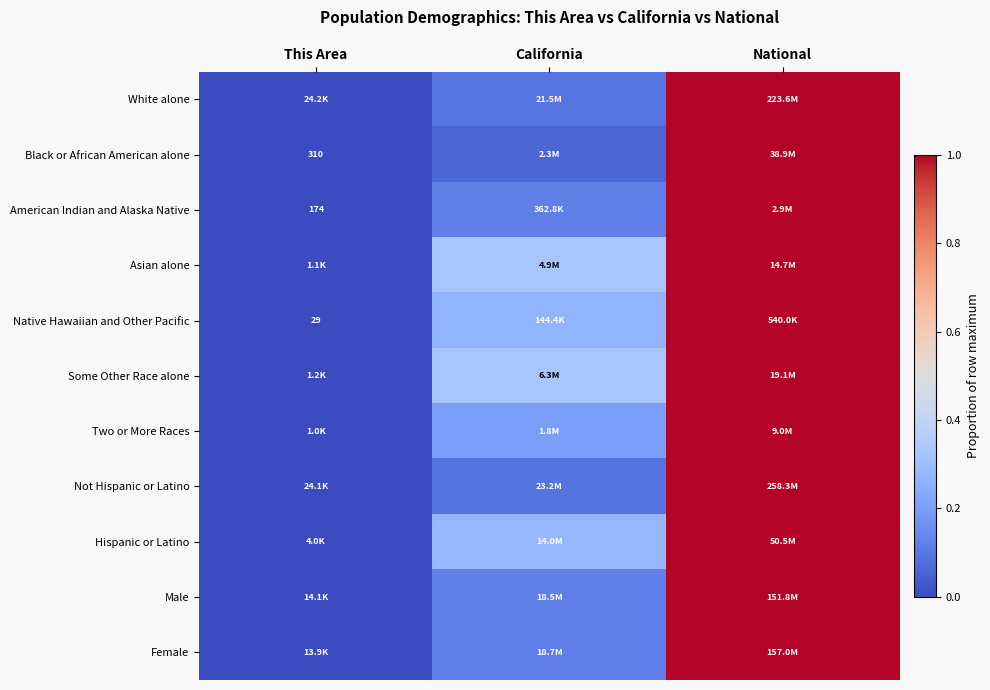

Which series has the largest range (max minus min)?

Black or African American alone